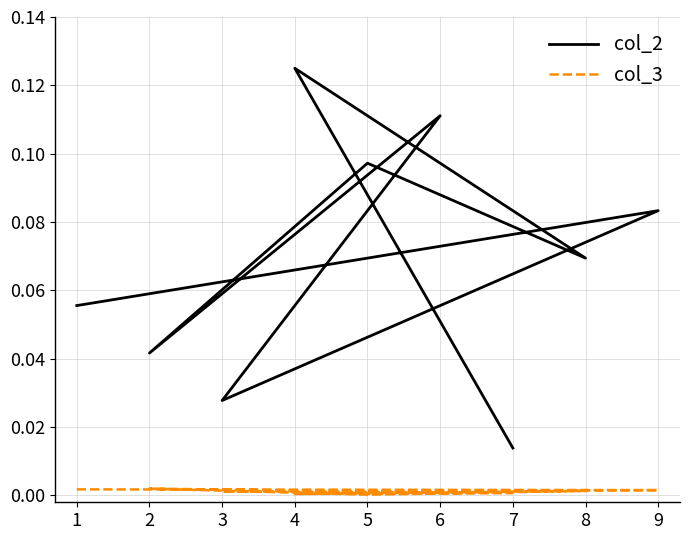

What is the average value of the col_2 series?

0.1